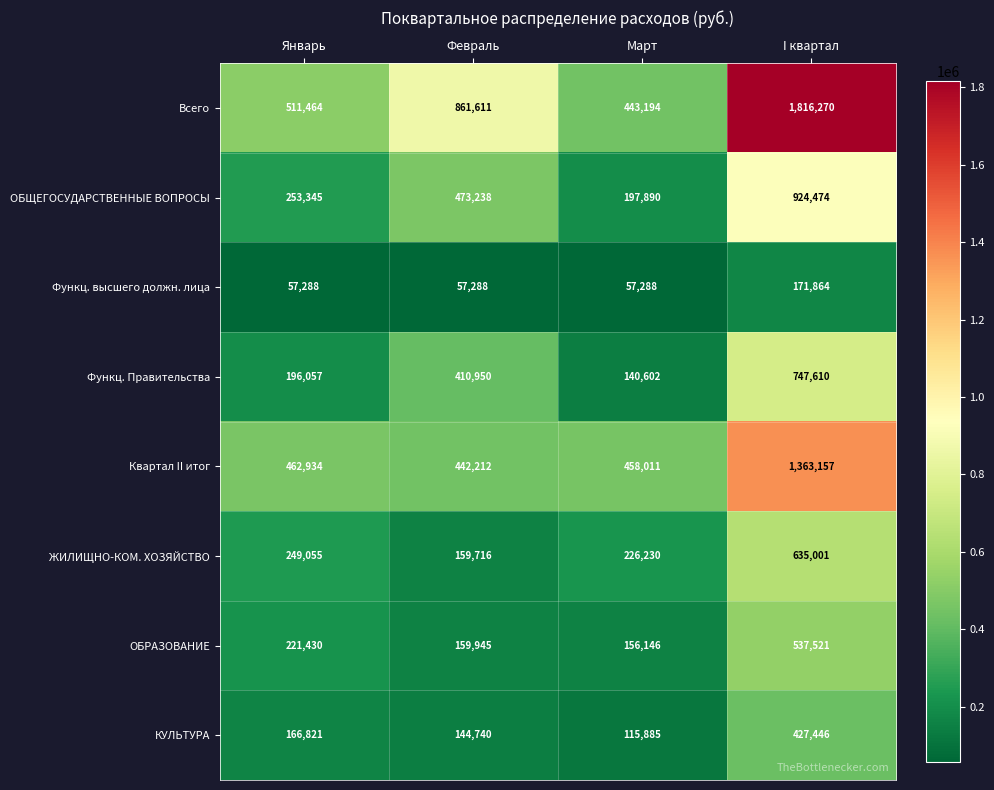

How many data points does each series have?

4